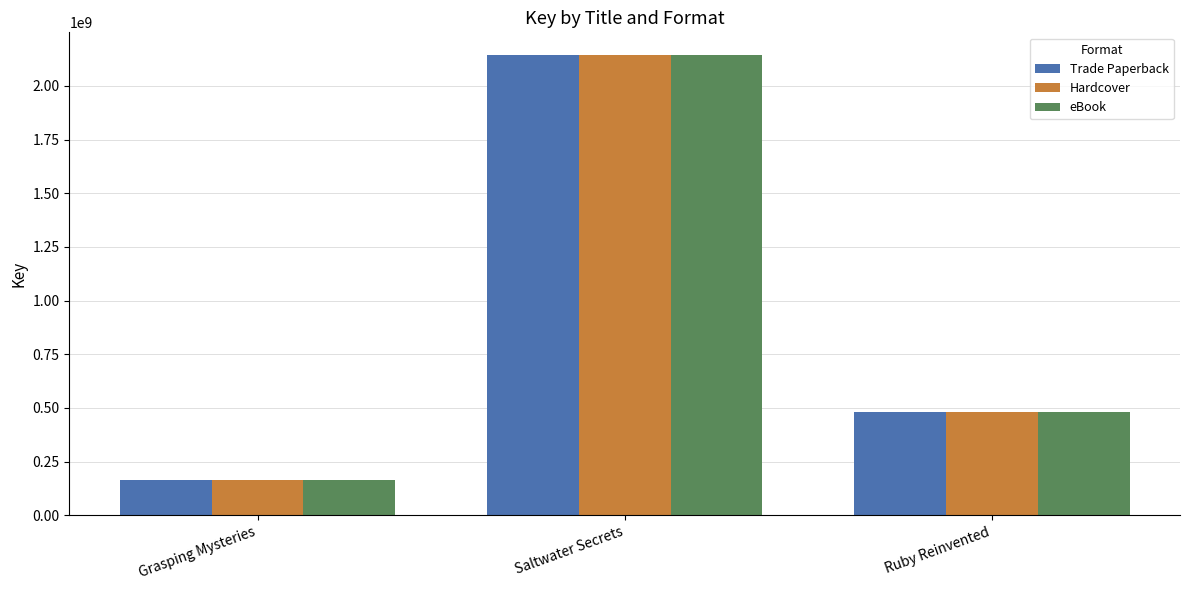

What are all the series names shown in the legend?

Trade Paperback, Hardcover, eBook